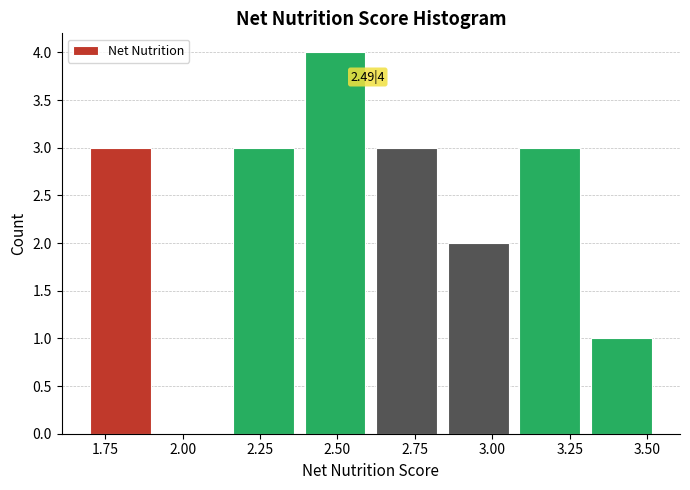

Over which range of the x-axis is the bar tallest?

2.40 to 2.65